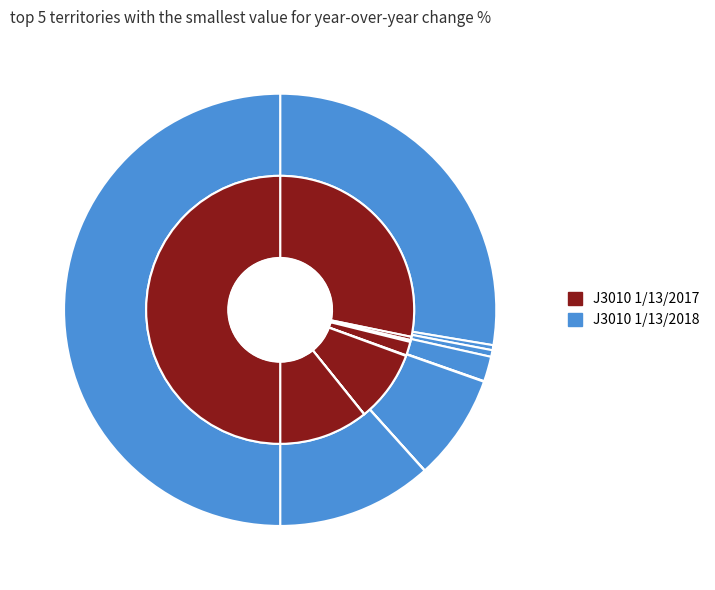

To the nearest percent, what is the combined percentage of 51808 and 30141?

37%